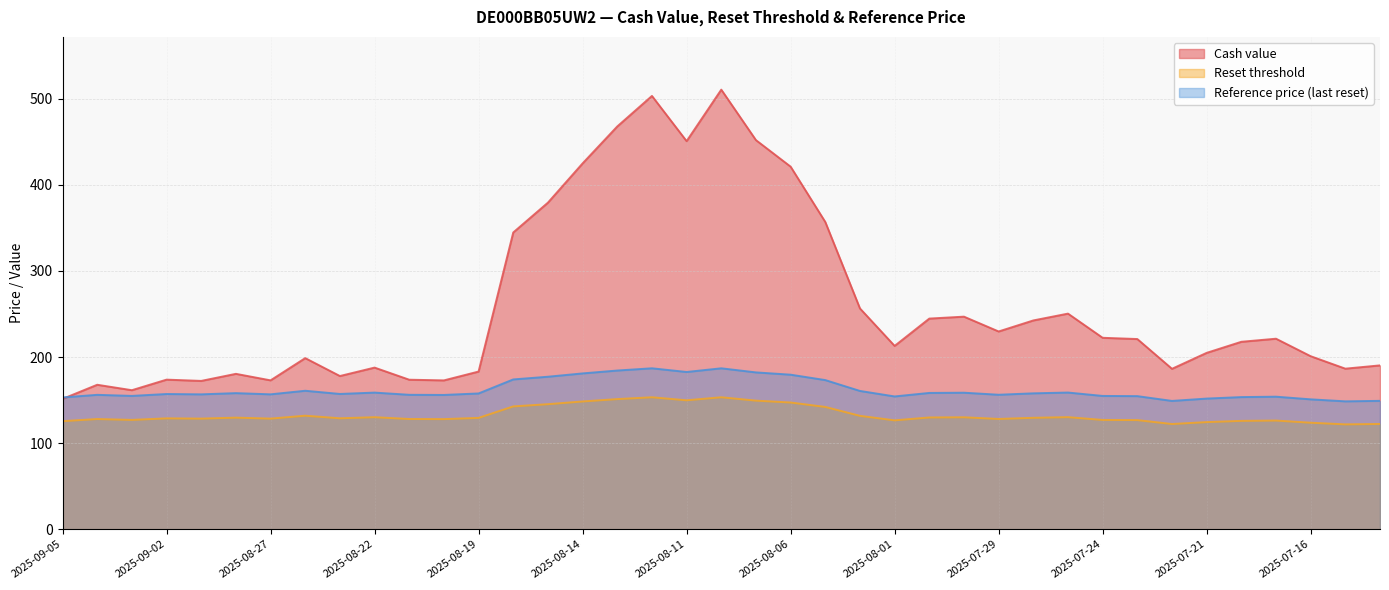

What is the total value across all series at 2025-08-13?

803.4